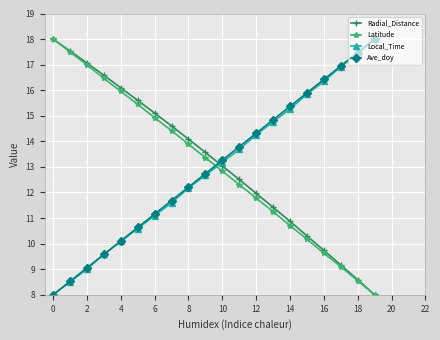

At how many categories does at least one series exceed 13?

20